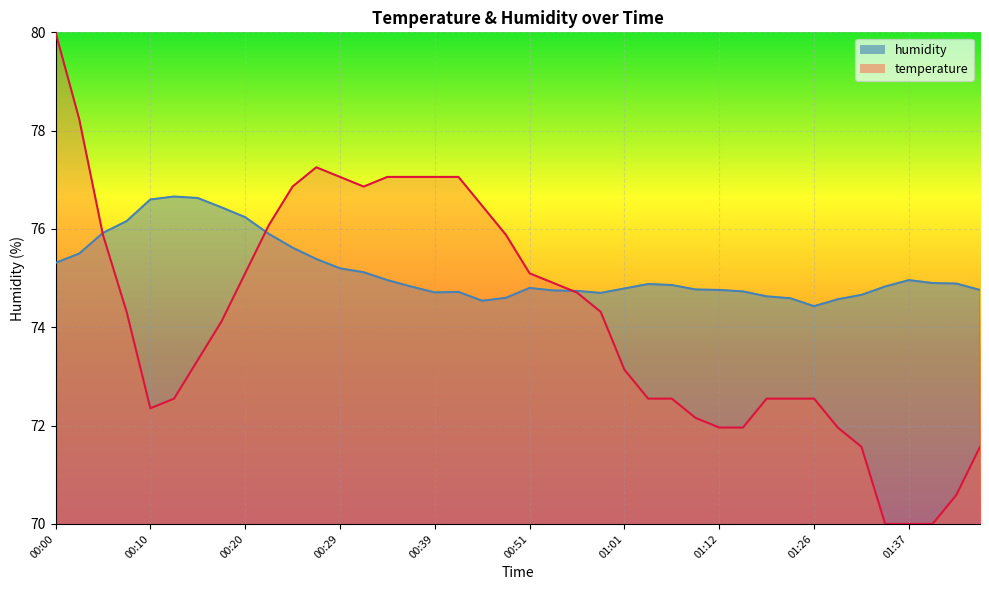

What is the difference between the maximum and minimum values in the humidity series?

2.2